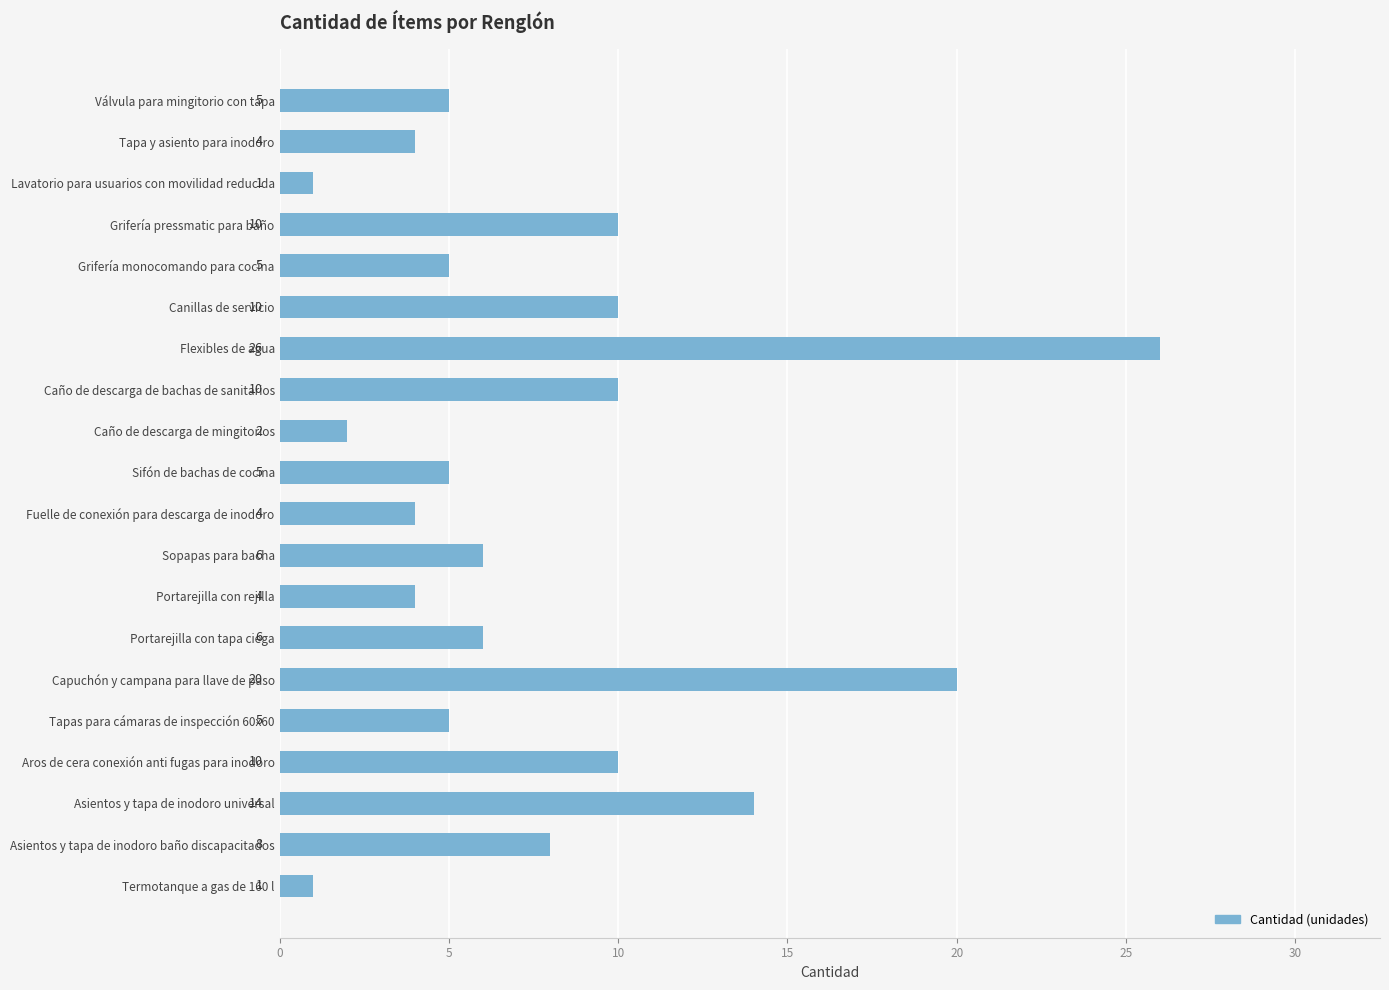

How many series are shown in this chart?

1